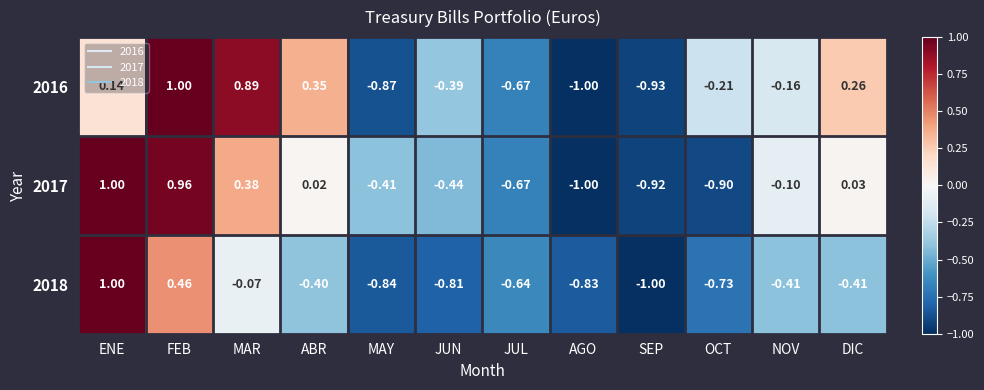

How many values in the 2016 series exceed 0?

5